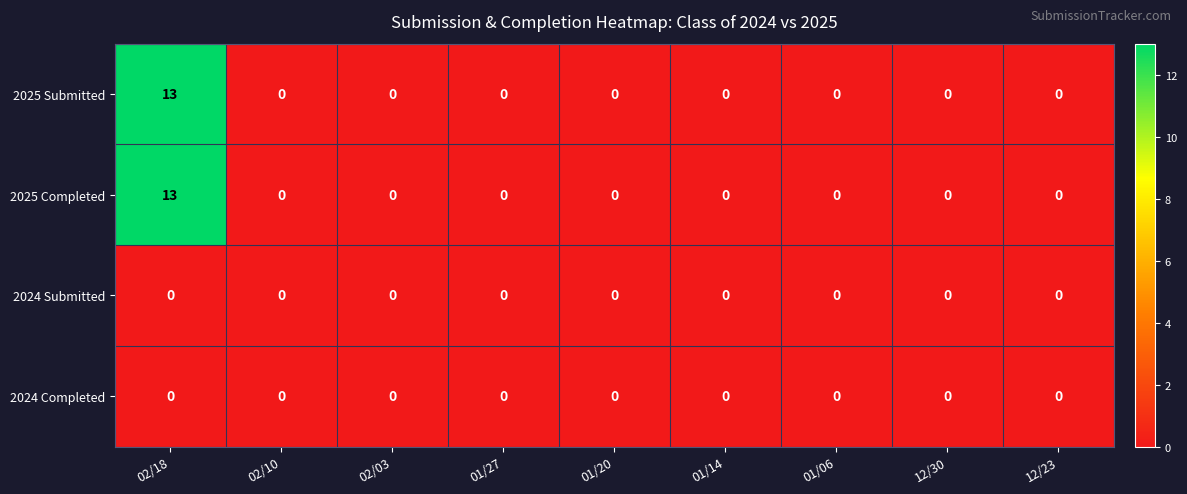

Is it true that 2024 Completed equals 0 at 01/14?

True